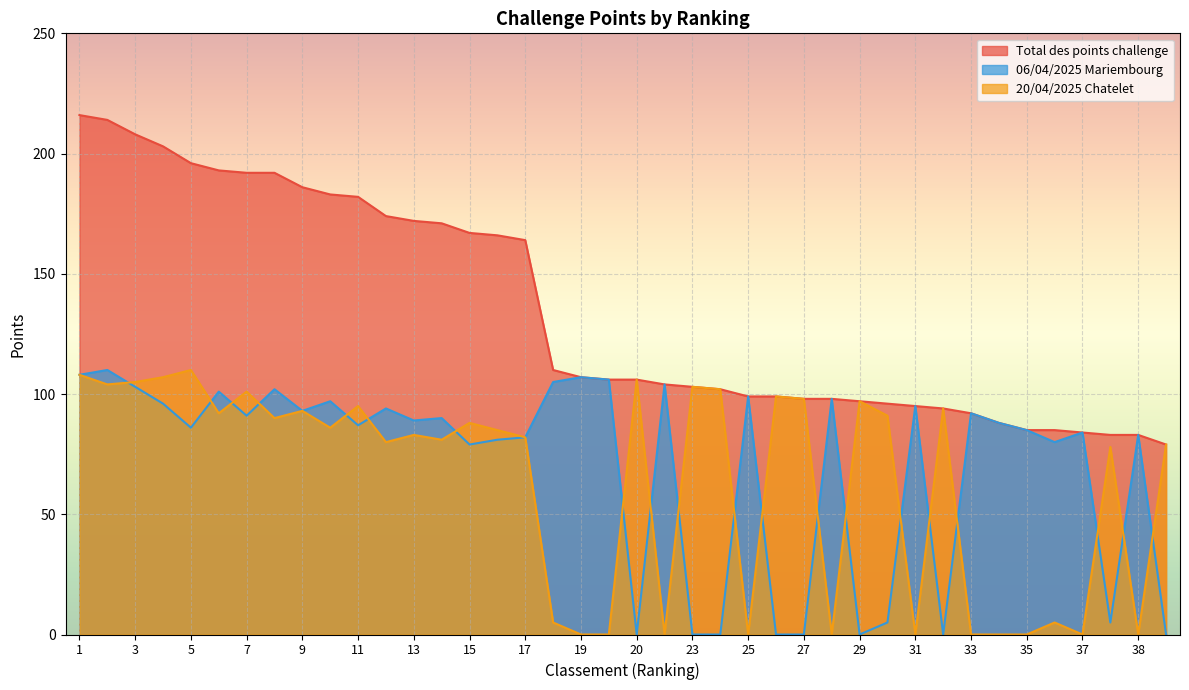

What is the sum of all 20/04/2025 Chatelet values?

2547